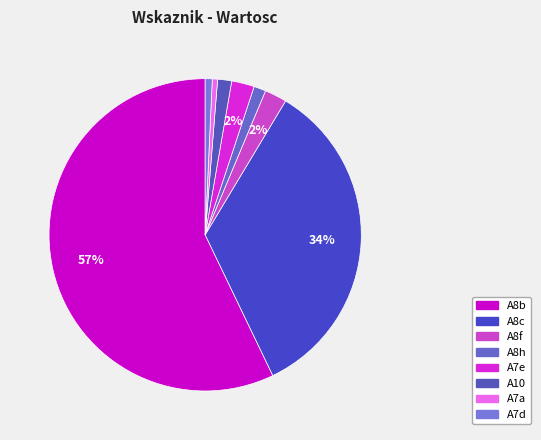

How many segments does this pie chart have?

8